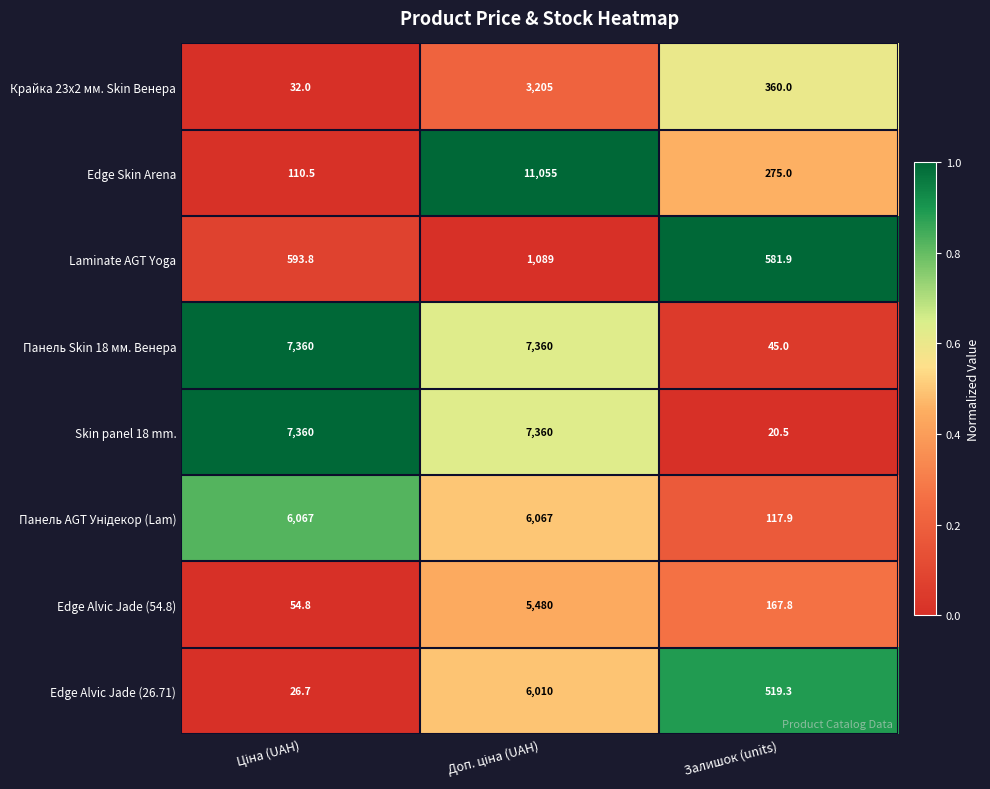

What is the minimum value shown in the chart?

20.5